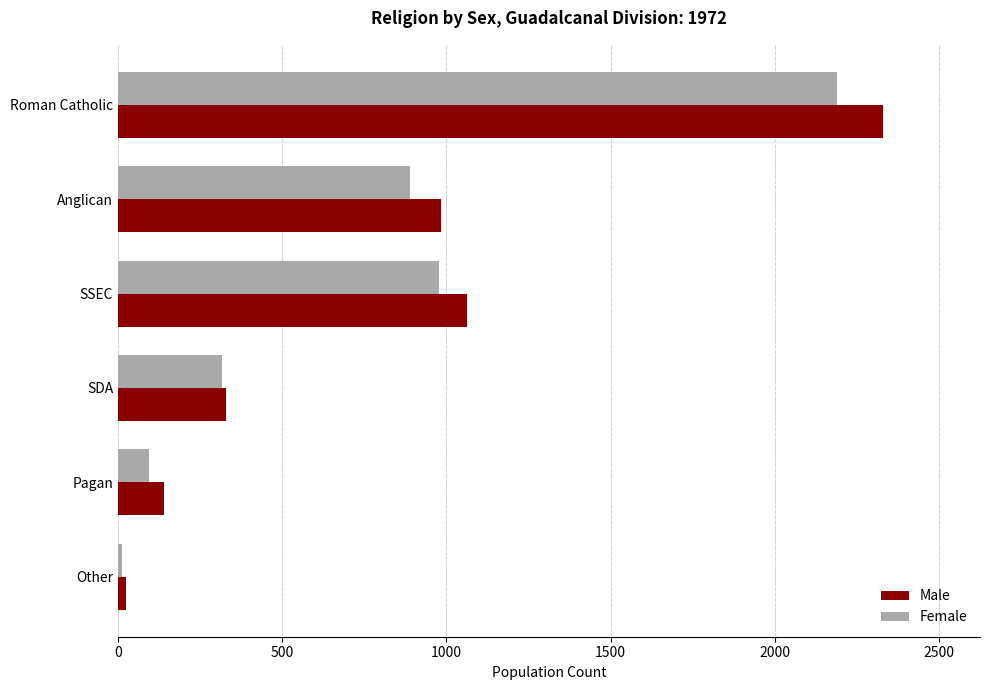

The value of Female at Anglican is 889. True or false?

True